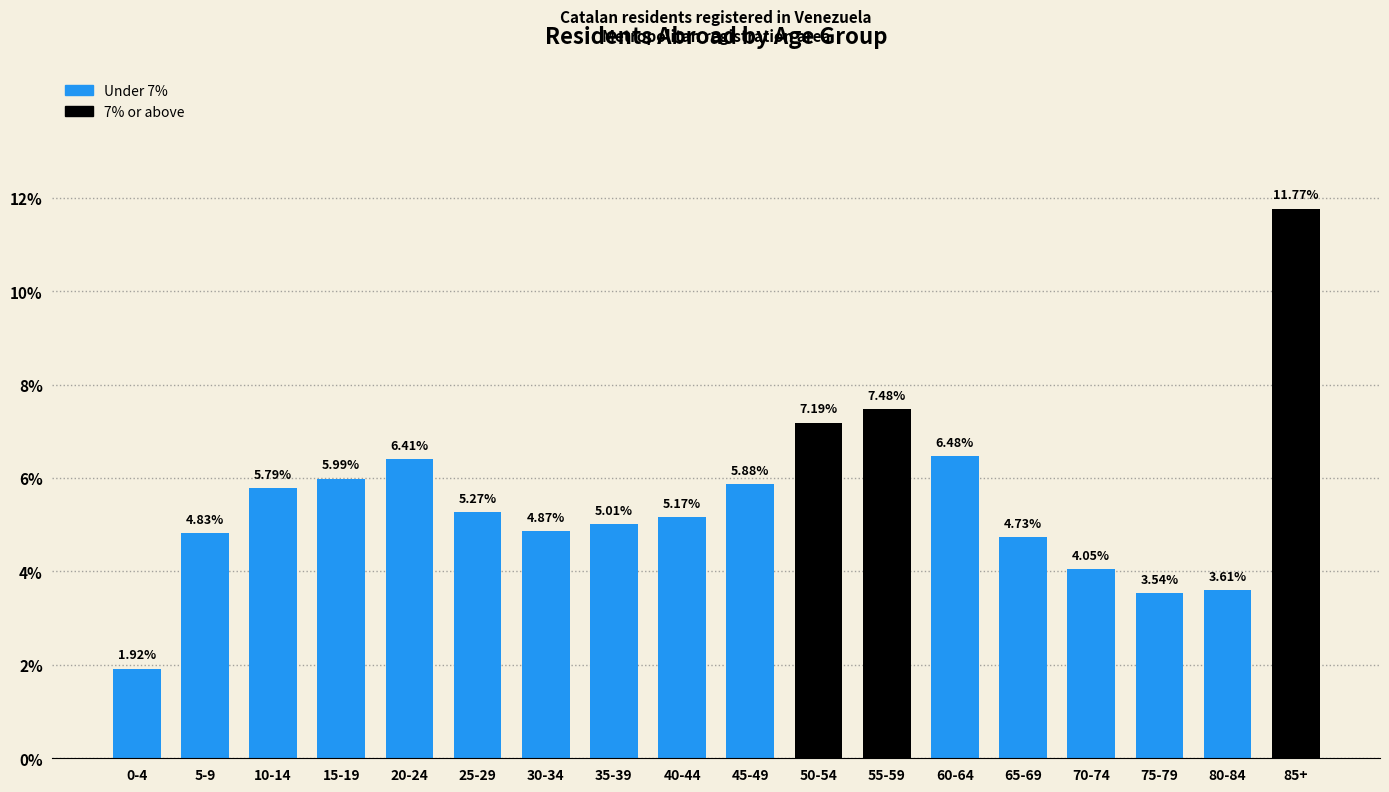

What is the change in value from 45-49 to 85+?

+5.9